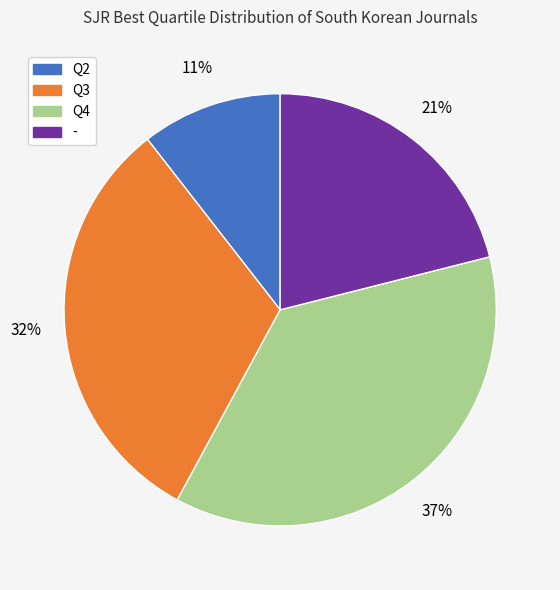

Does - represent more than half of the total?

No